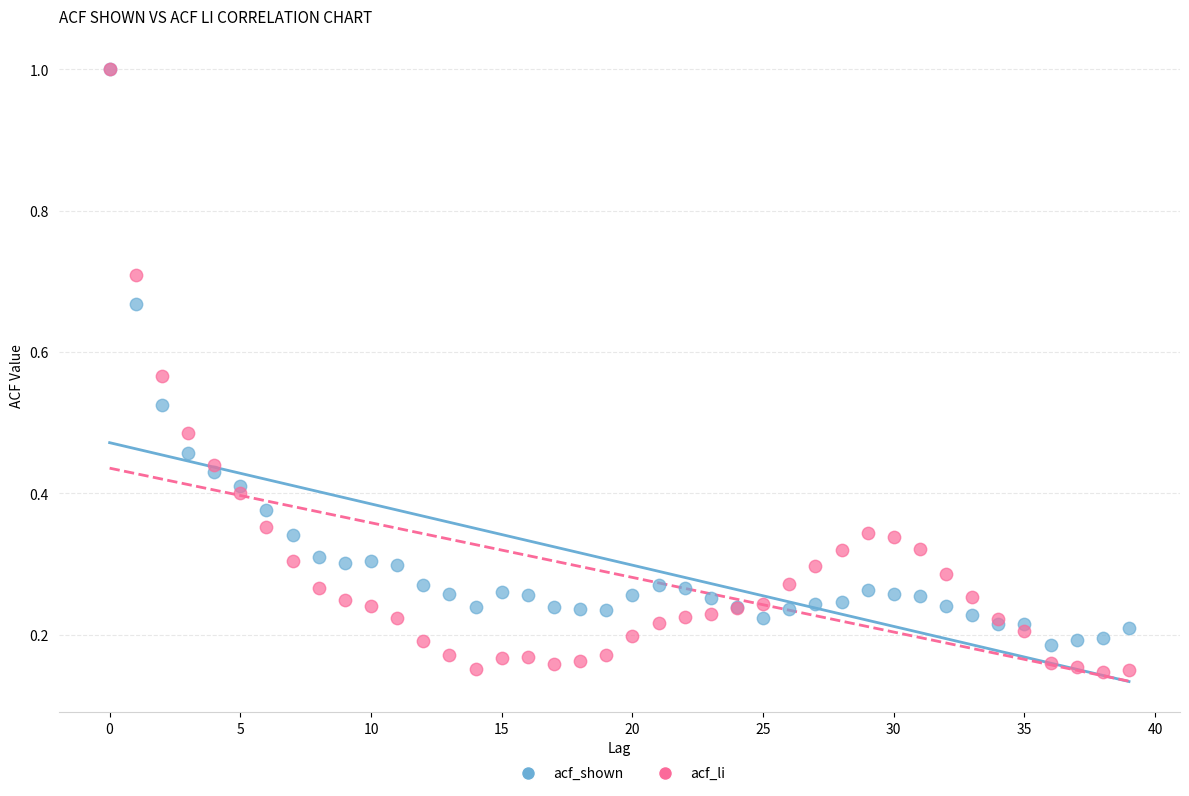

Which series reaches the minimum Y coordinate?

acf_li